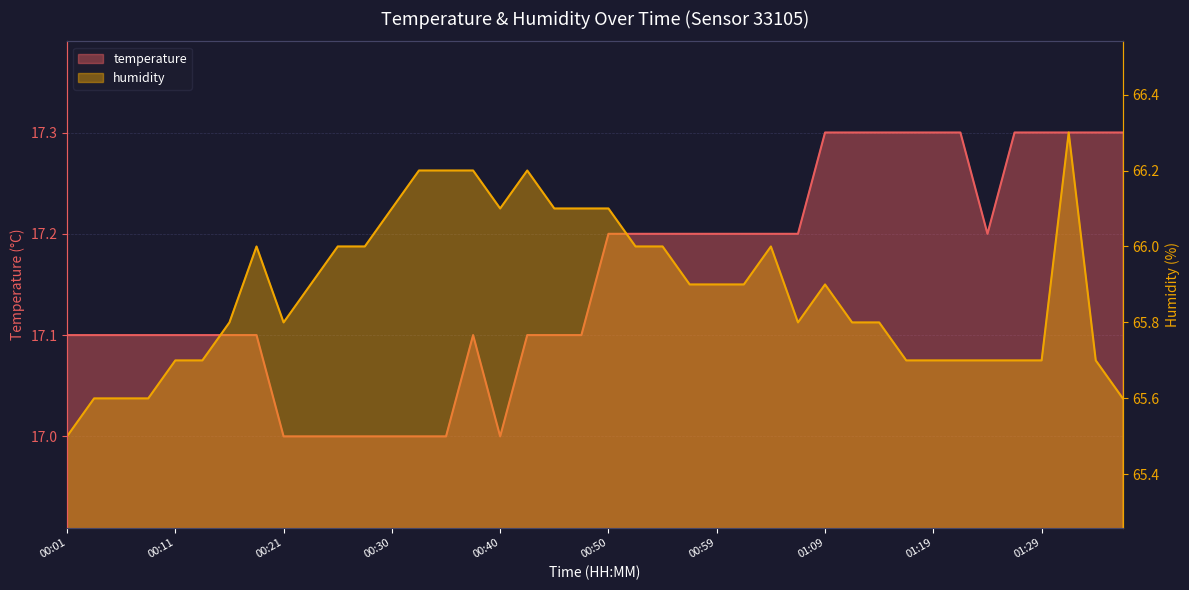

True or false: humidity and temperature intersect in this chart.

False